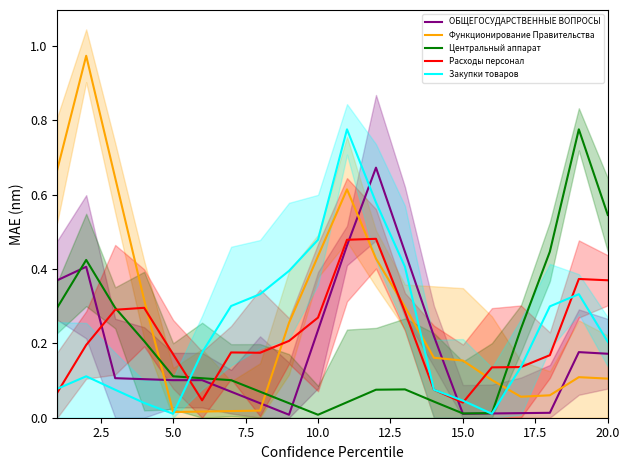

What are all the series names shown in the legend?

ОБЩЕГОСУДАРСТВЕННЫЕ ВОПРОСЫ, Функционирование Правительства, Центральный аппарат, Расходы персонал, Закупки товаров